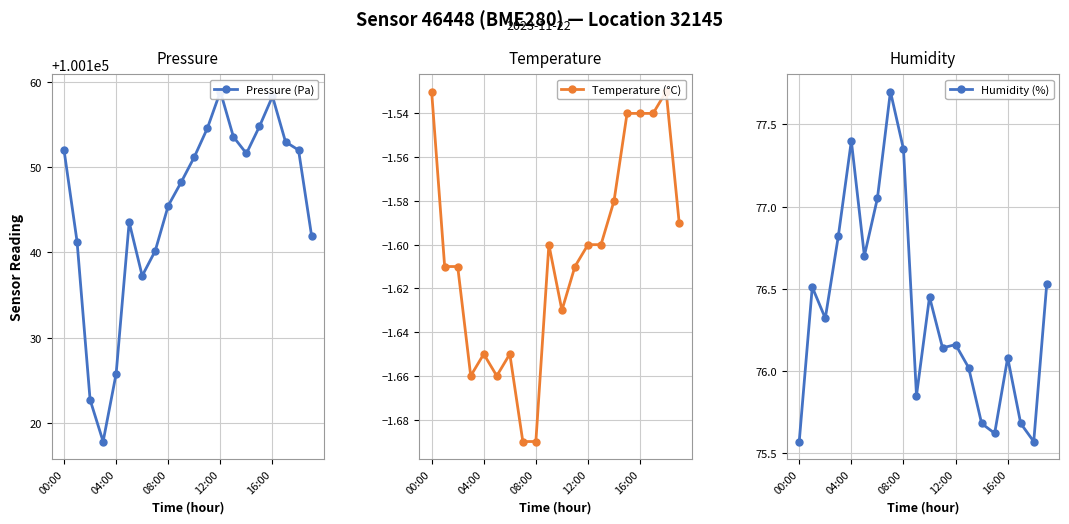

True or false: Humidity (%) has more than 0 points higher than both neighbors.

True